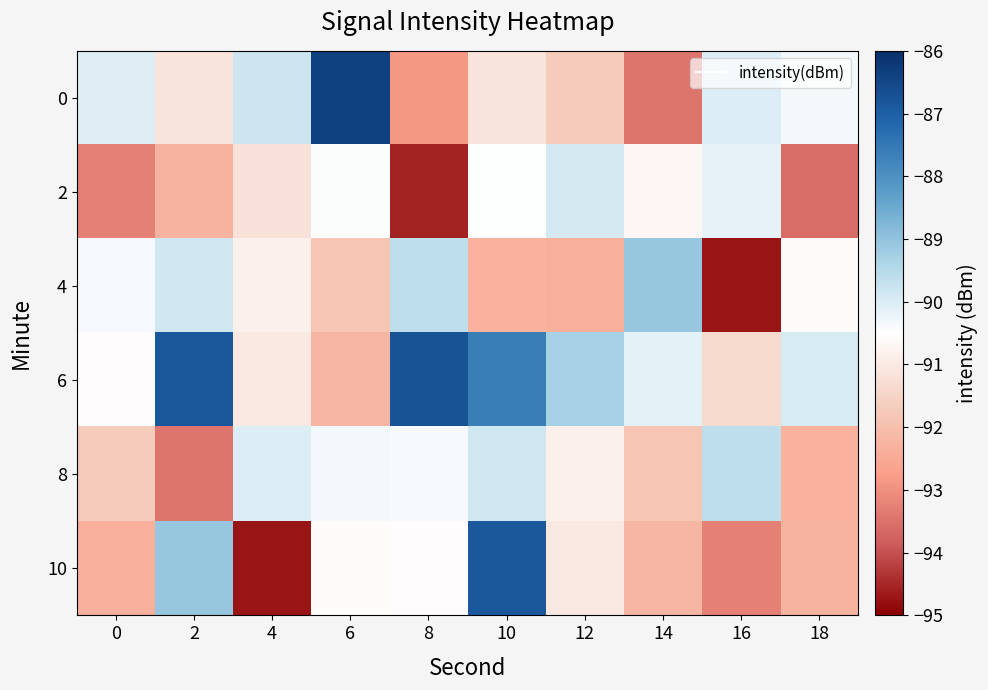

How many data points does each series have?

10